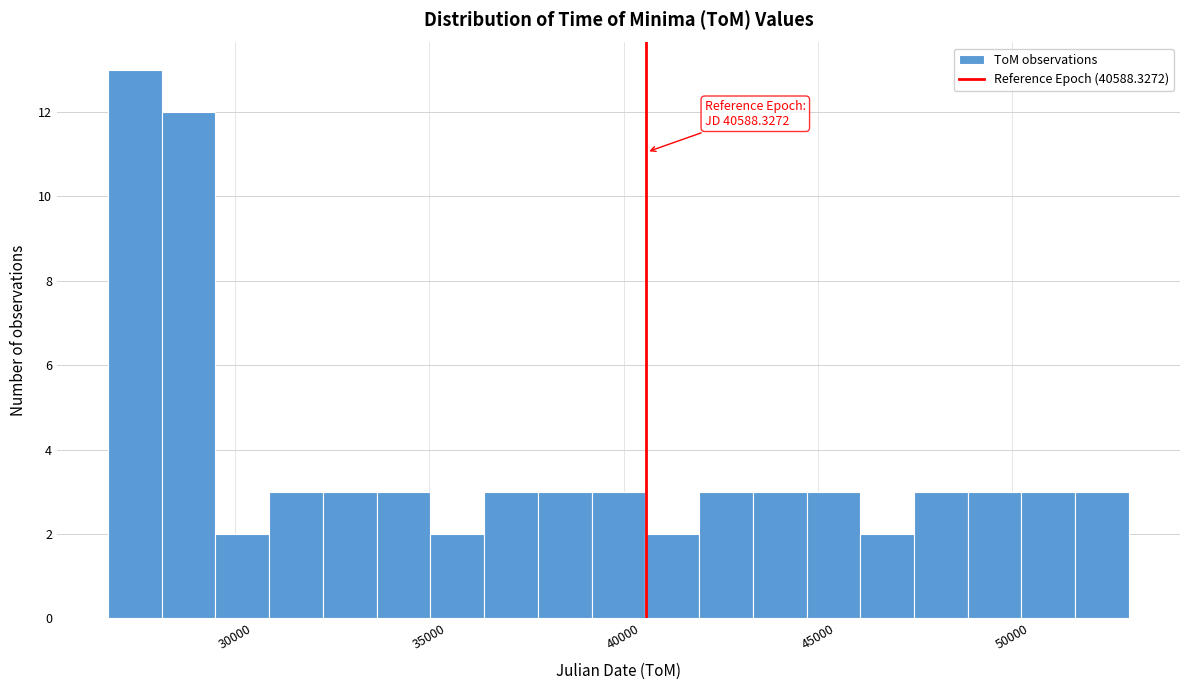

Read against the x-axis, roughly where is the centre of the tallest bar?

27500